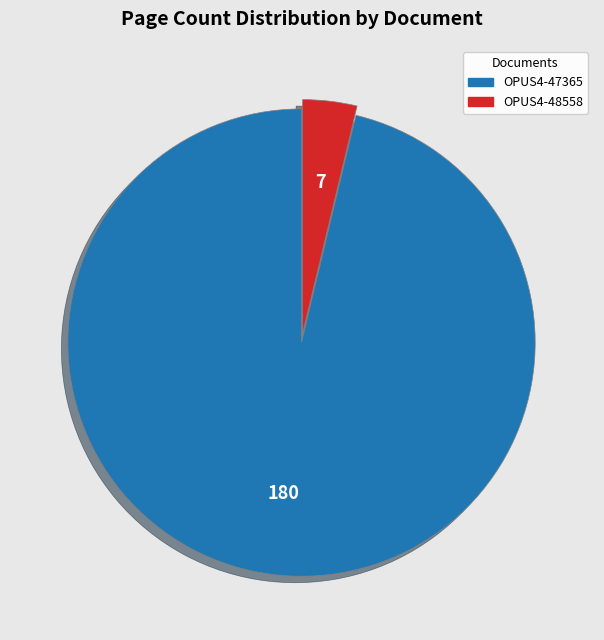

Does OPUS4-47365 account for over 50% of the chart?

Yes